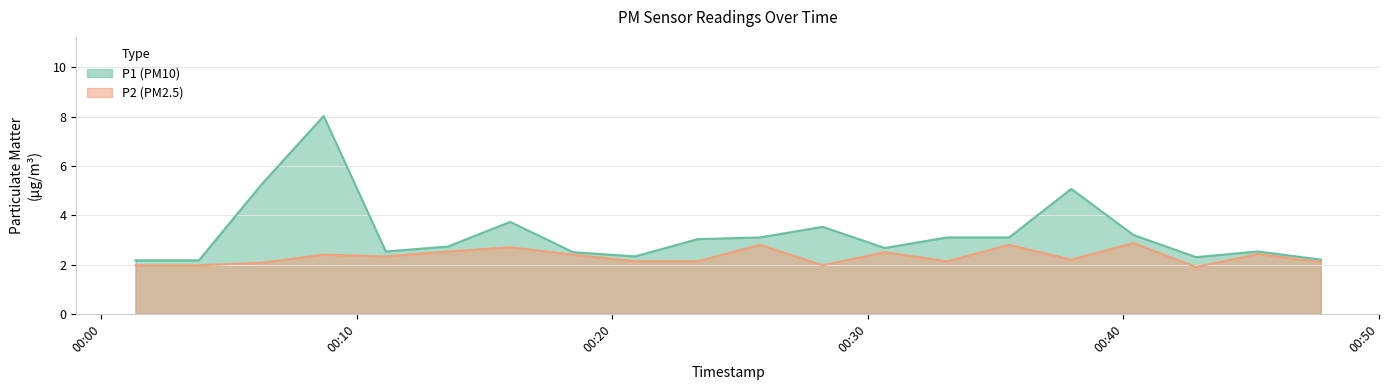

In P1, how many points are lower than both neighbors (excluding endpoints)?

4